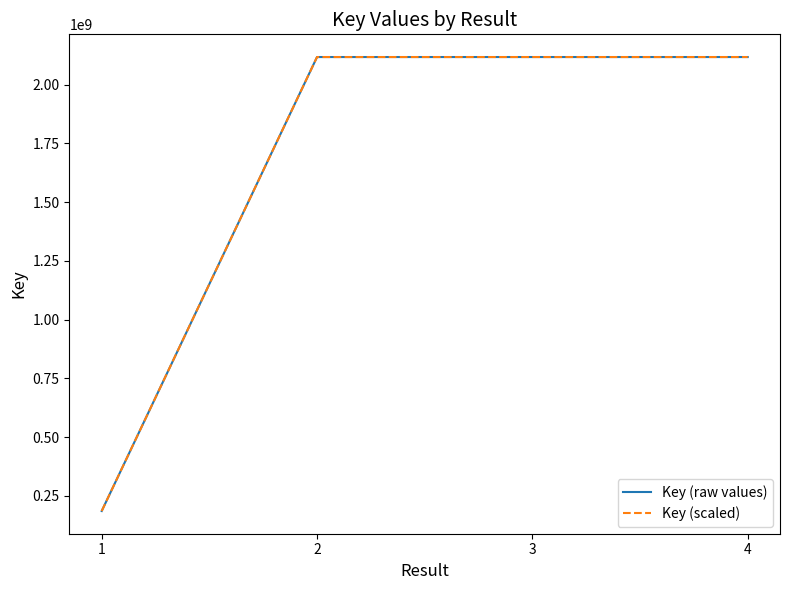

Which category has the highest value in the Key (scaled) series?

3